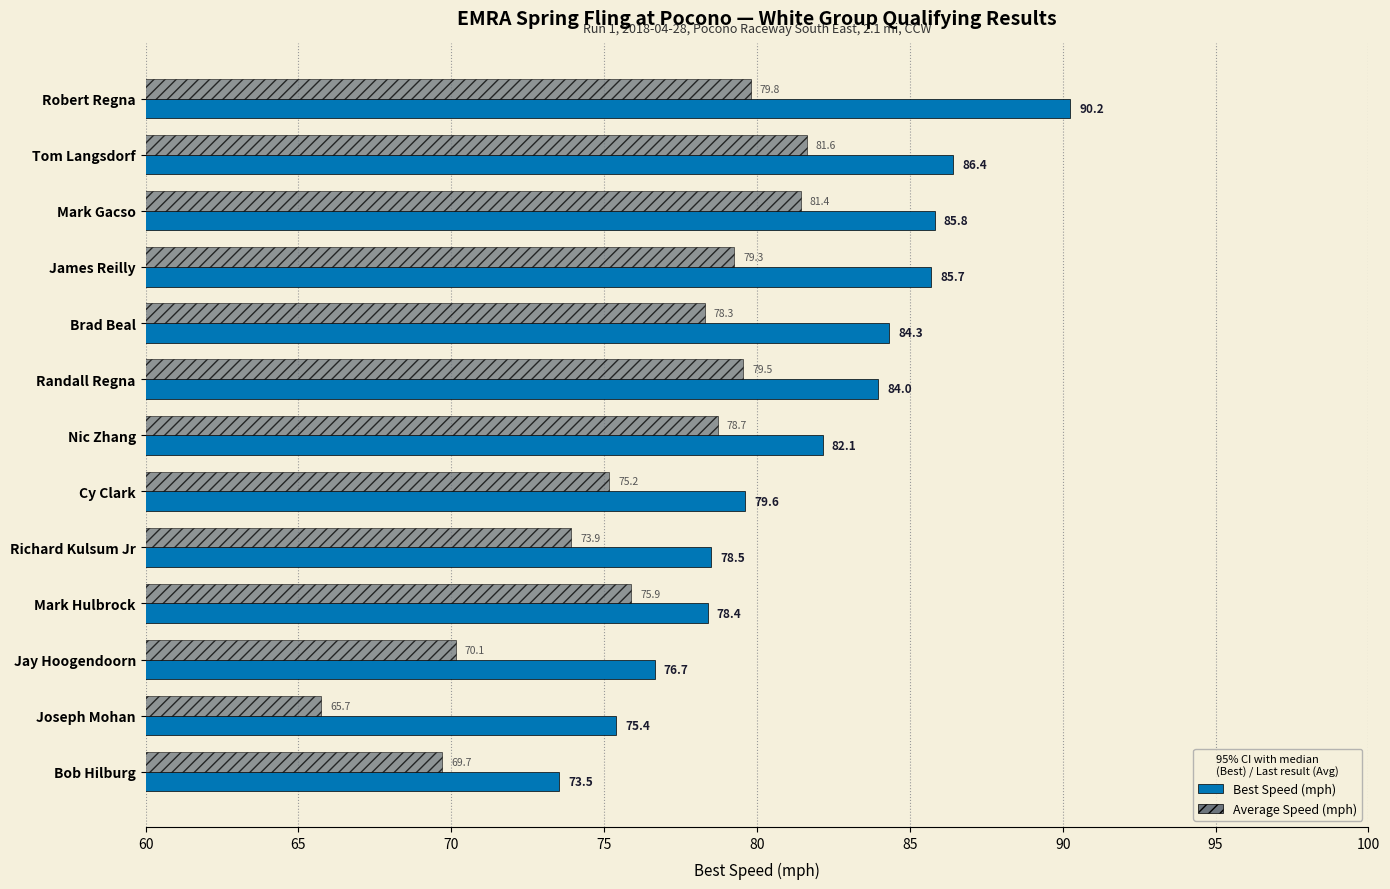

What is the maximum value for Average Speed (mph)?

81.6